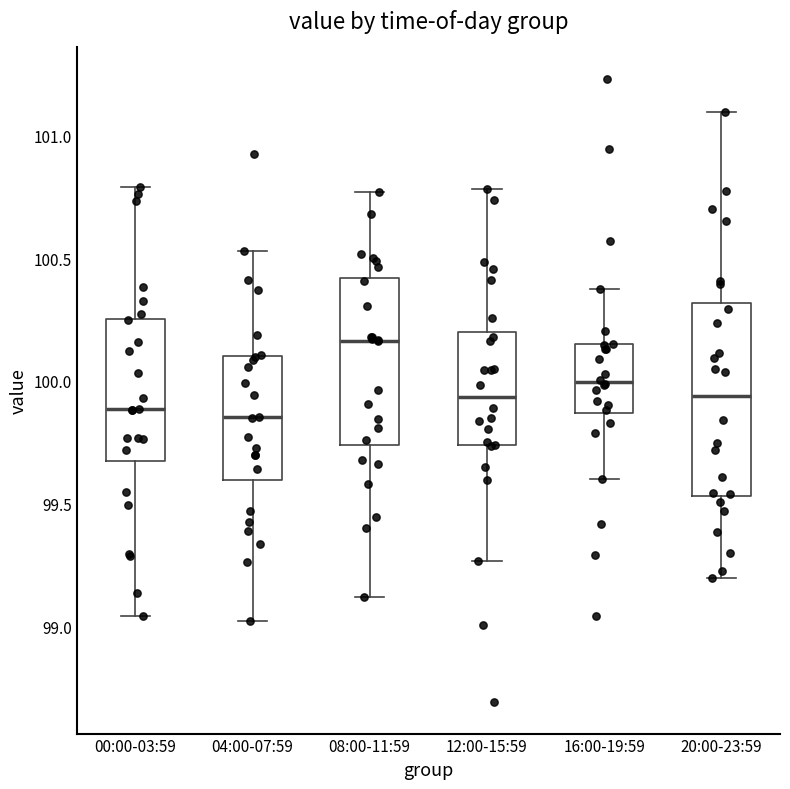

Reading left to right, transcribe this box plot: for each box, give where its median line is, the range the box spans, and where its two whiskers end, as read against the y-axis. The values are not printed on the chart, so give them approximately, as read against the axis.

00:00-03:59: median 99.90, box 99.70 to 100.25, whiskers 99.05 to 100.80
04:00-07:59: median 99.85, box 99.60 to 100.10, whiskers 99.00 to 100.55
08:00-11:59: median 100.15, box 99.75 to 100.40, whiskers 99.10 to 100.75
12:00-15:59: median 99.95, box 99.75 to 100.20, whiskers 99.25 to 100.80
16:00-19:59: median 100.00, box 99.85 to 100.15, whiskers 99.60 to 100.40
20:00-23:59: median 99.95, box 99.55 to 100.30, whiskers 99.20 to 101.10